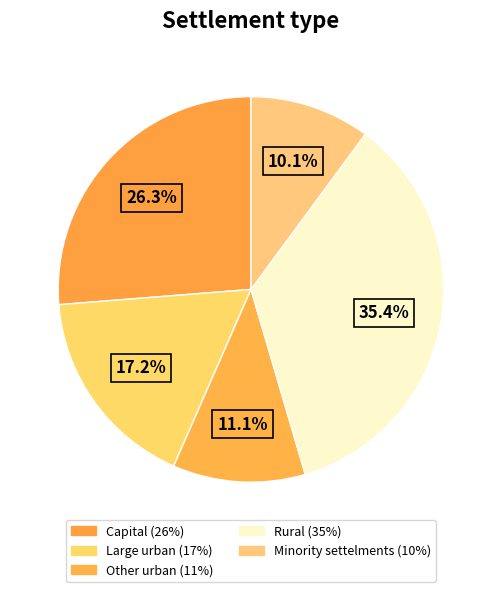

The Large urban slice represents 4% of the pie. True or false?

False